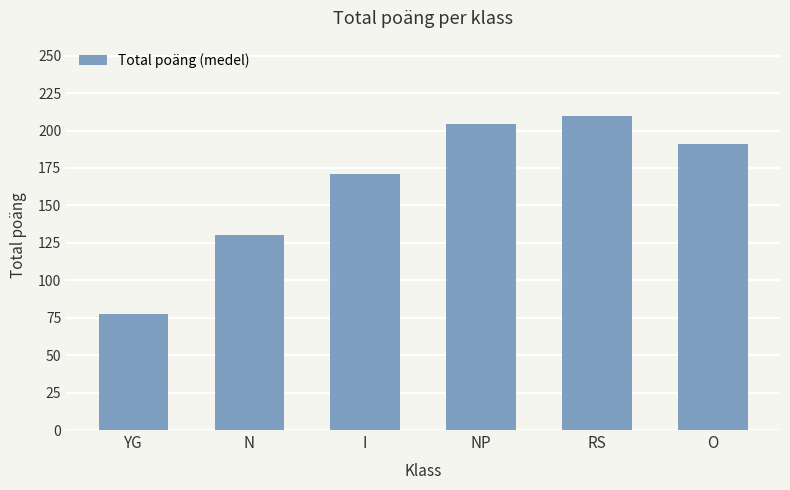

True or false: the data shows 66.2 at N.

False